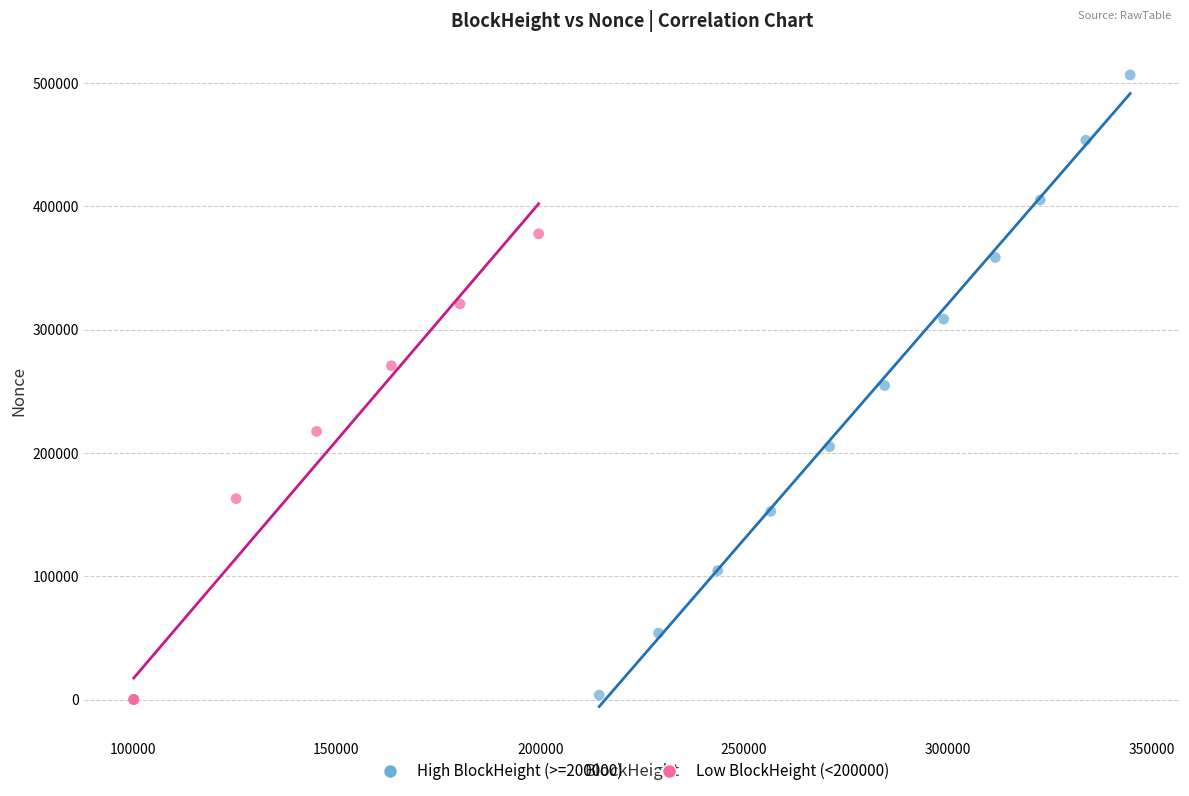

What are all the series names shown in the legend?

High BlockHeight (>=200000), Low BlockHeight (<200000)